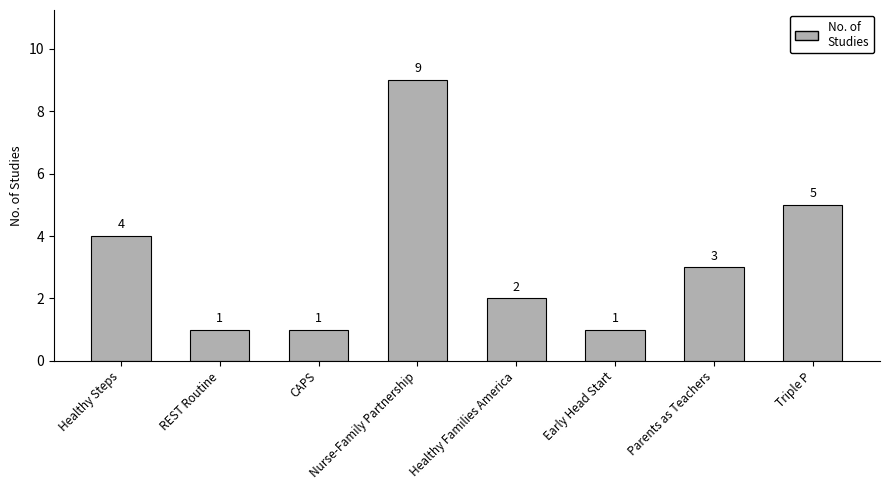

What is the label of the 4th bar from the left?

Nurse-Family Partnership